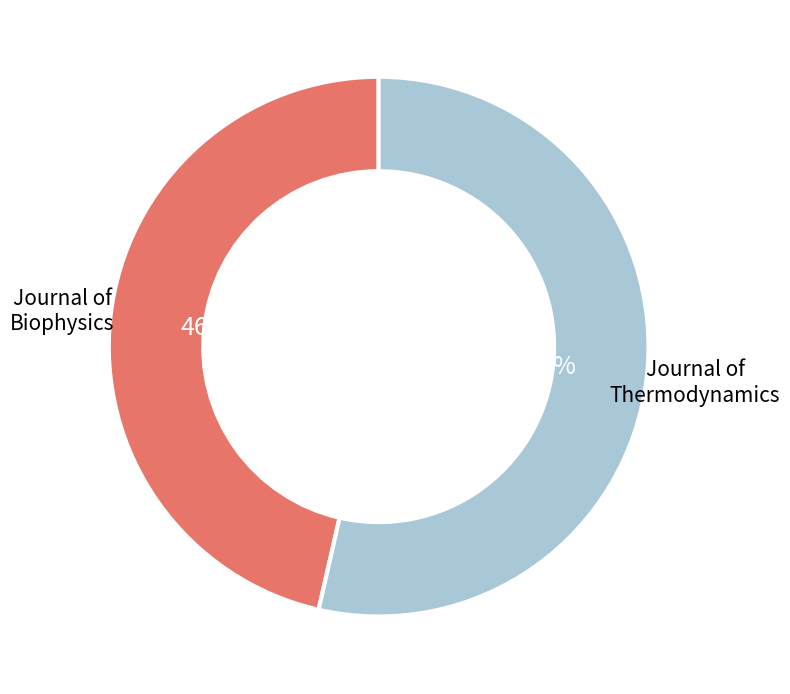

Does Journal of Biophysics account for over 50% of the chart?

No